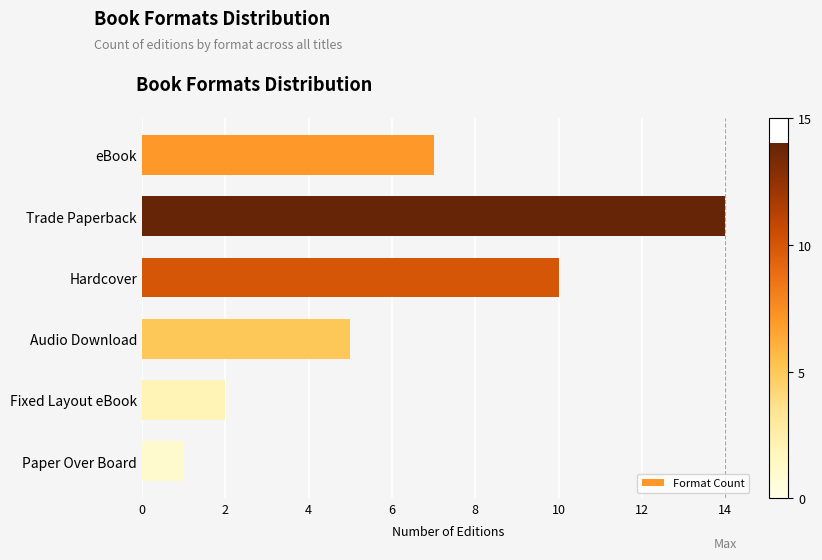

Reading top to bottom, extract all data points from this chart.

7	14	10	5	2	1